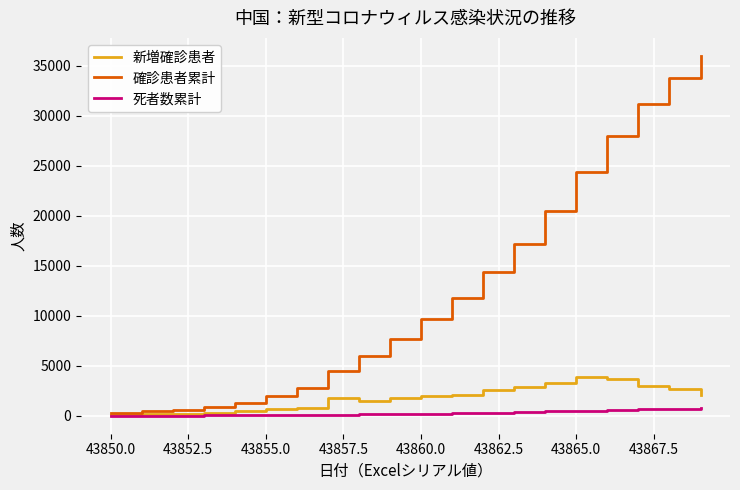

Which series has the largest total across all categories?

確診患者累計